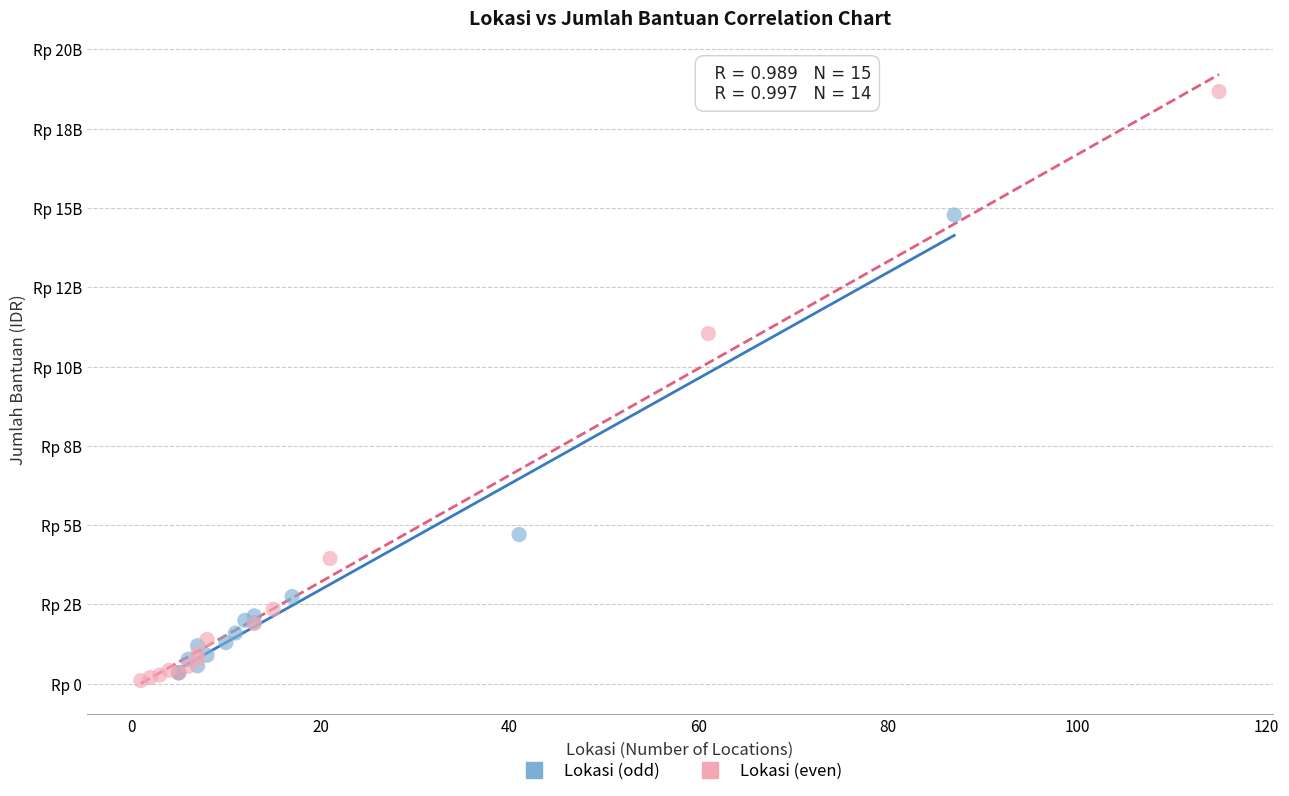

Which series has the widest spread of Y values?

Lokasi (even)